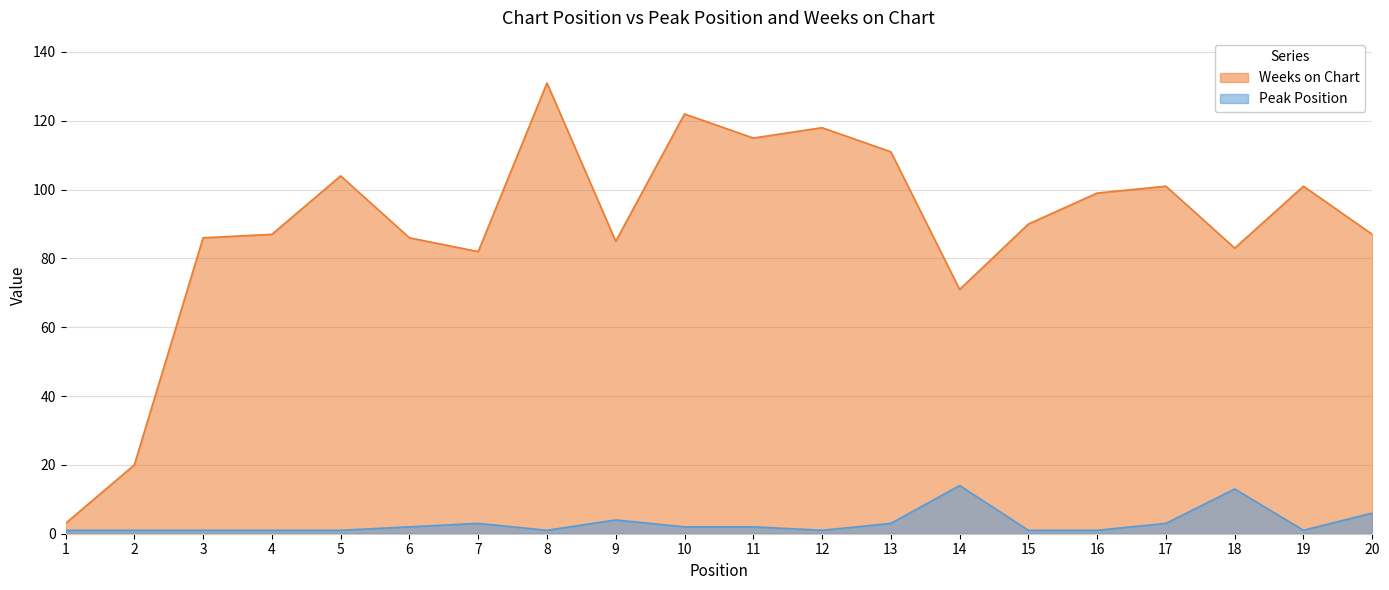

The Peak Position series shows 0 at 16. True or false?

False